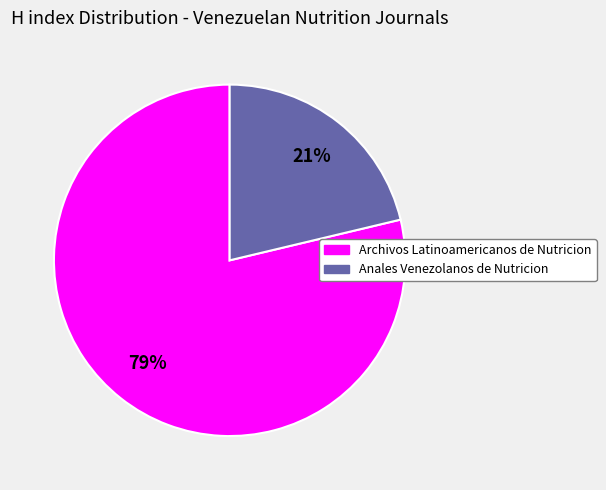

Which category has the smallest portion of the pie?

Anales Venezolanos de Nutricion